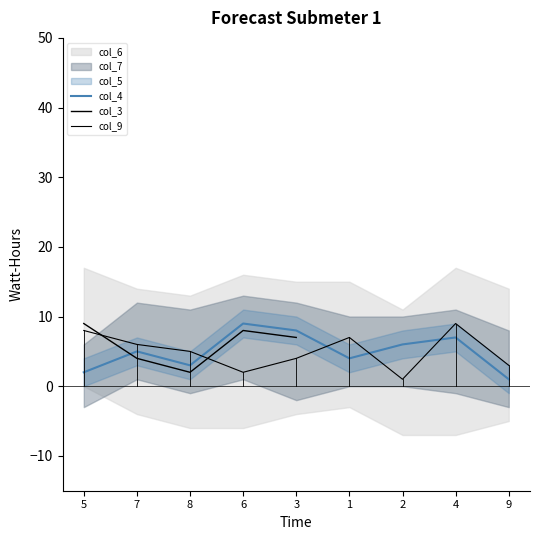

Which series has the widest spread of values?

col_9